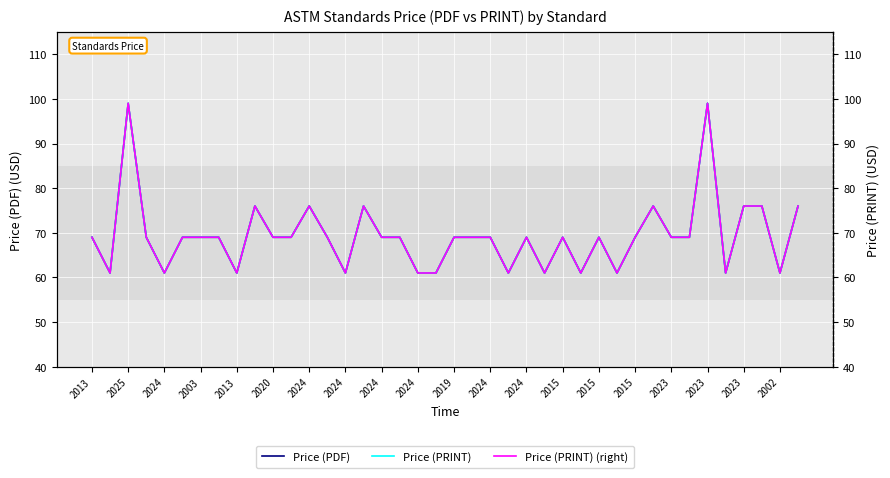

What is the minimum value for Price (PDF)?

61